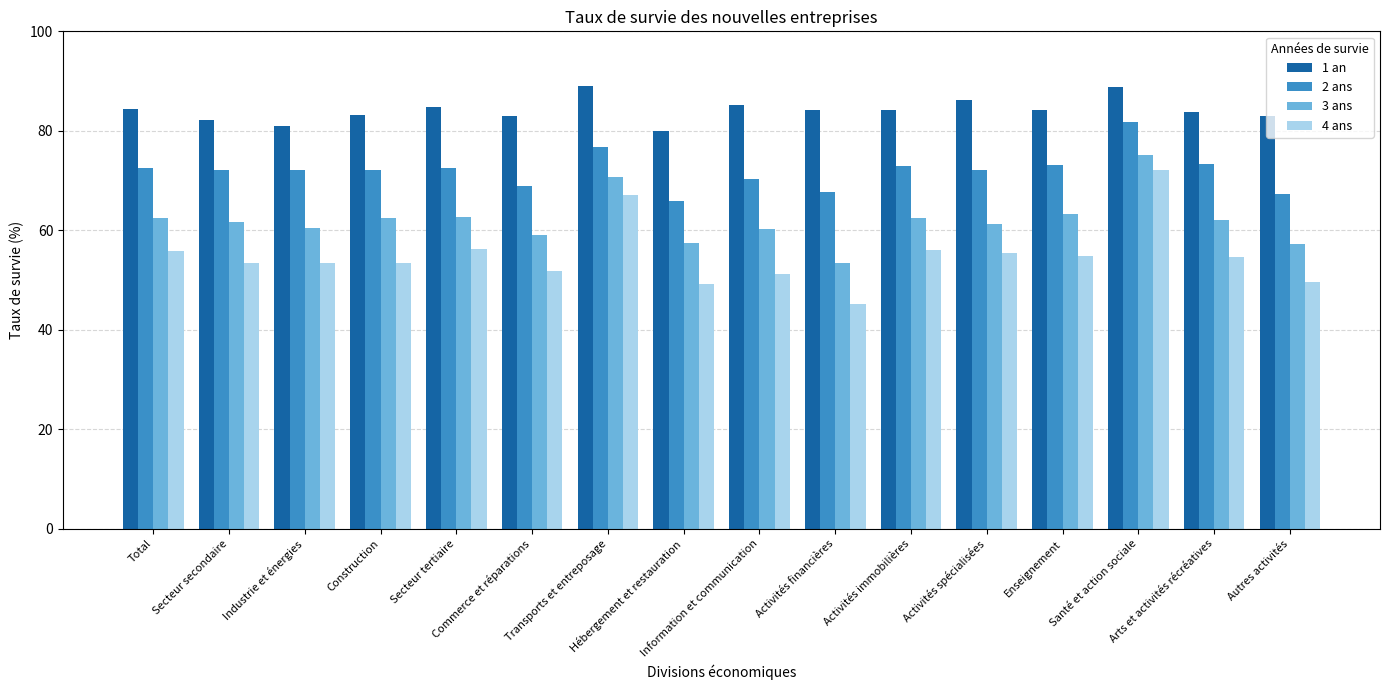

Which series has the widest spread of values?

4 ans